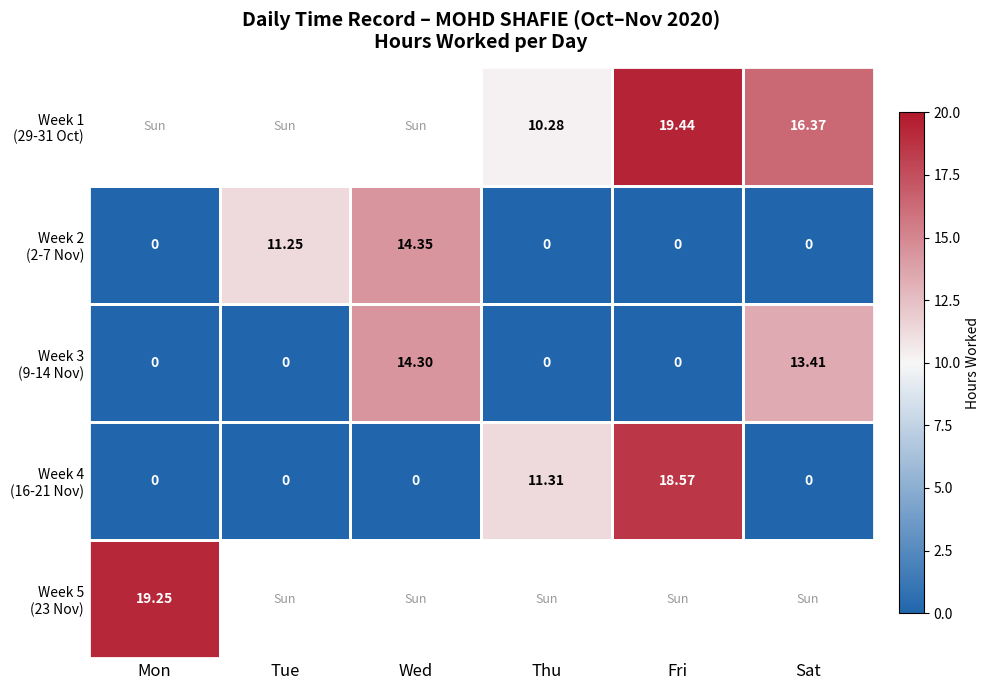

How many positive values does the Week 5 (23 Nov) series have?

1